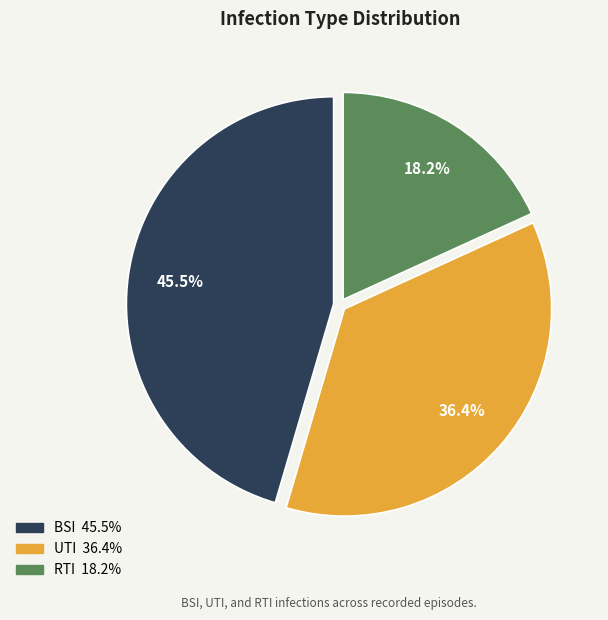

Count the number of slices in the pie.

3